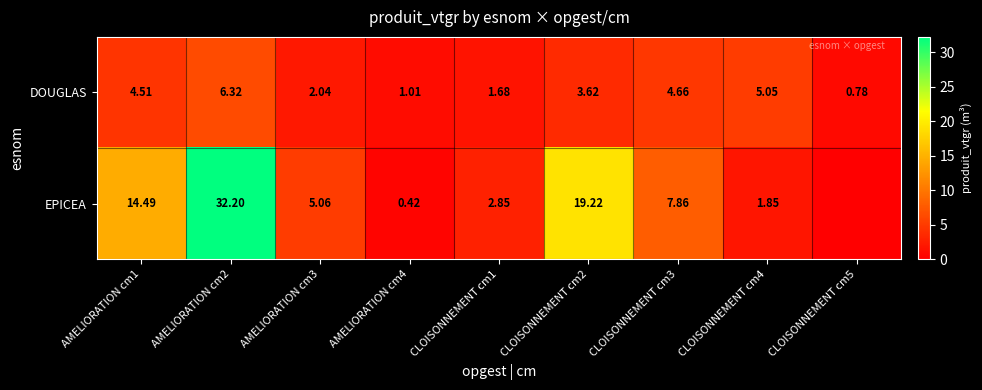

At CLOISONNEMENT cm2, list the series in order from smallest to largest.

DOUGLAS, EPICEA